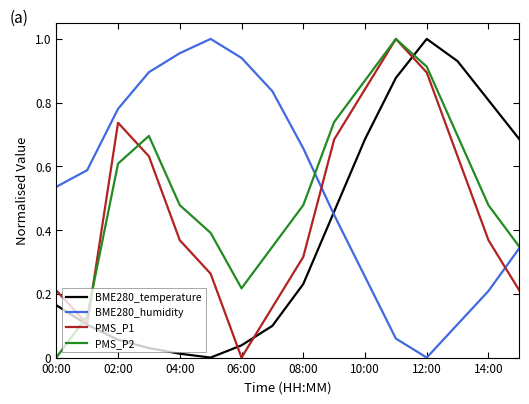

How many intersections are there between BME280_temperature and PMS_P2?

2